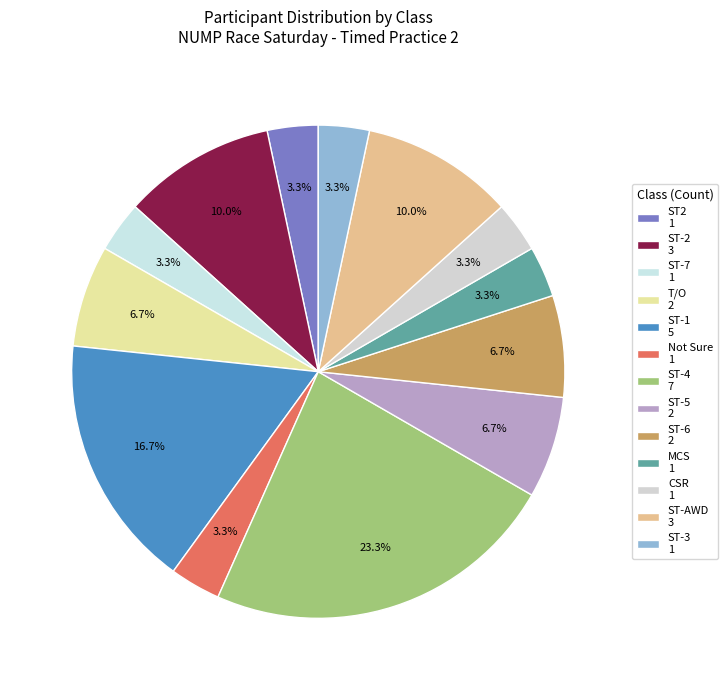

How many segments does this pie chart have?

13